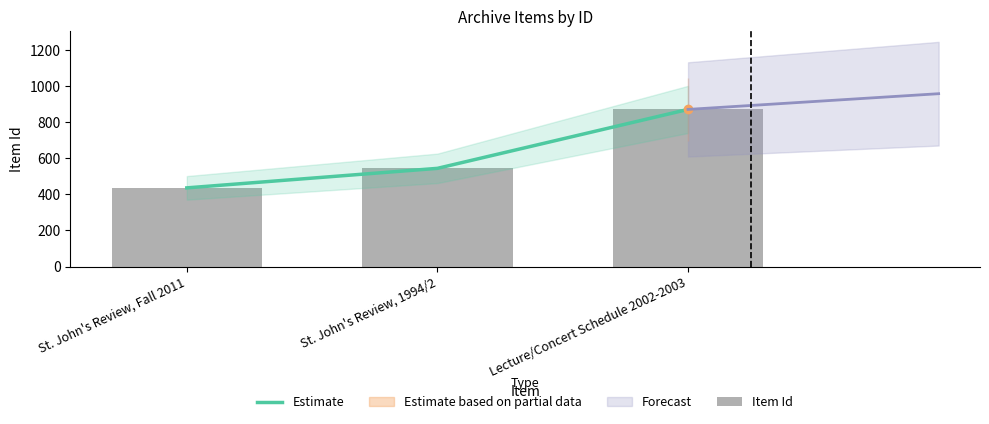

What is the sum of all Estimate values?

1847